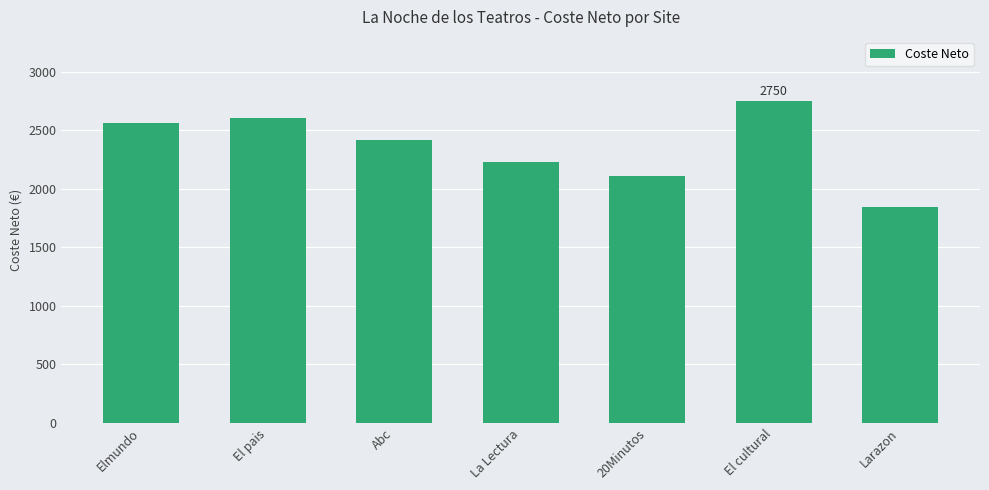

Reading right to left, extract all data points from this chart.

Larazon=1848.5	El cultural=2750.0	20Minutos=2112.5	La Lectura=2228.8	Abc=2418.0	El pais=2604.7	Elmundo=2565.0